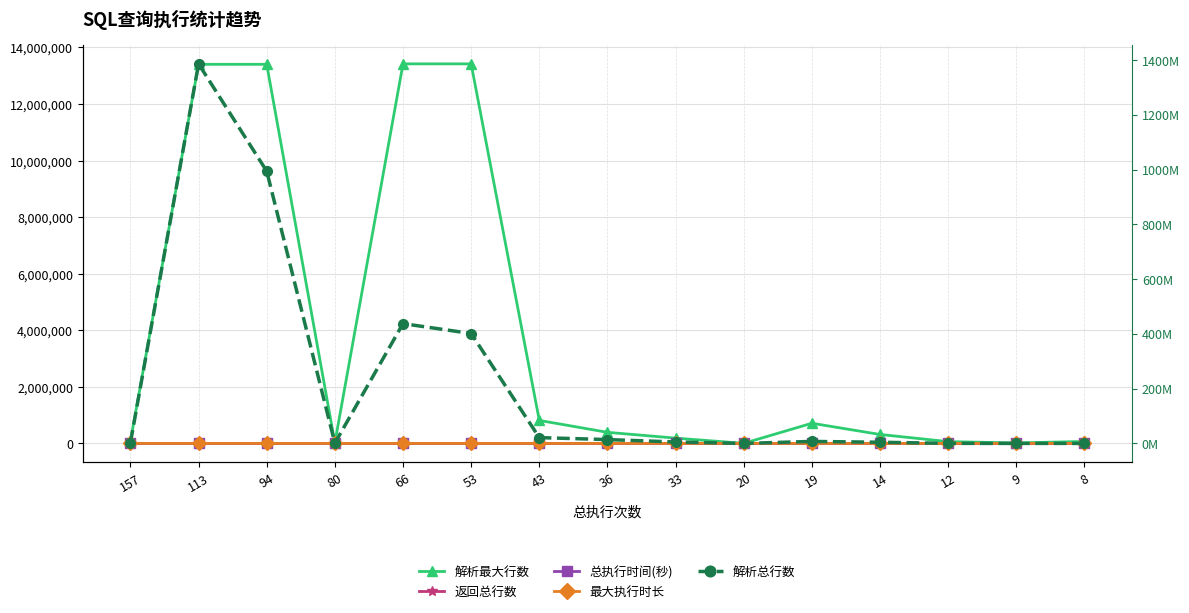

How many data points in 解析最大行数 are less than 317132?

7